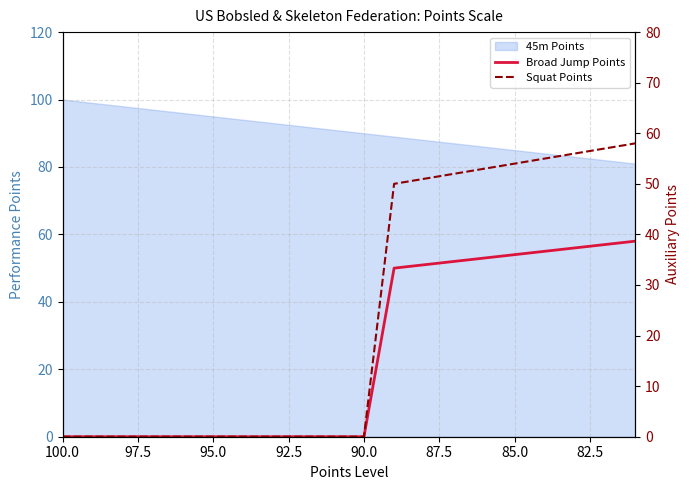

How many lines are shown in the chart?

2